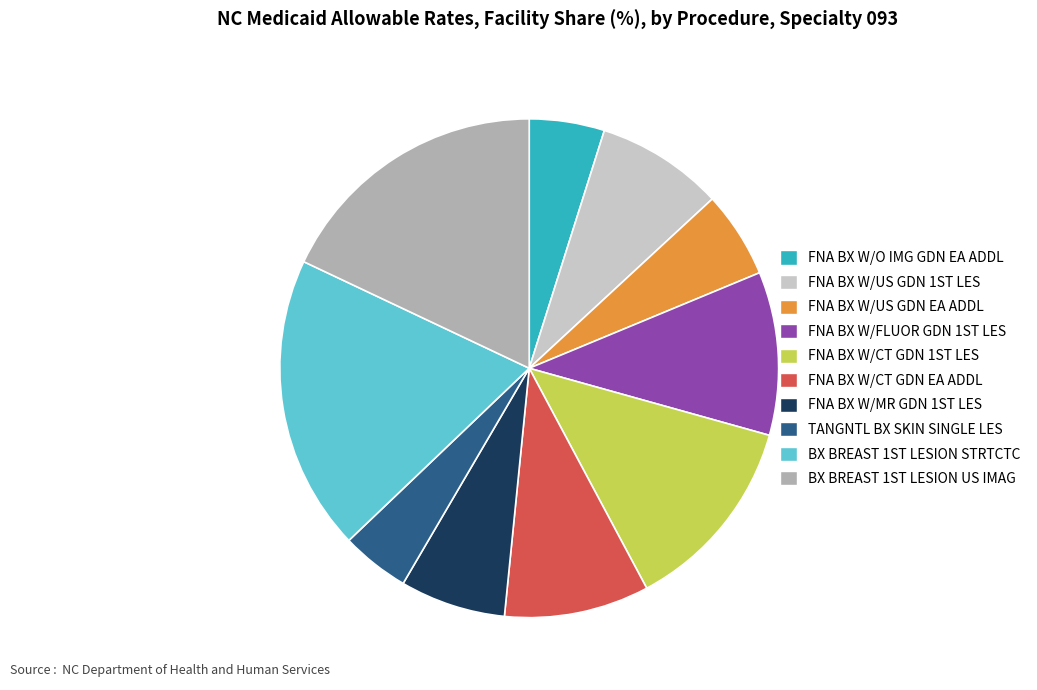

Is there a majority slice in this chart?

No